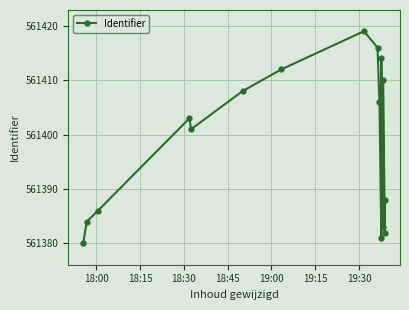

How many lines are shown in the chart?

1